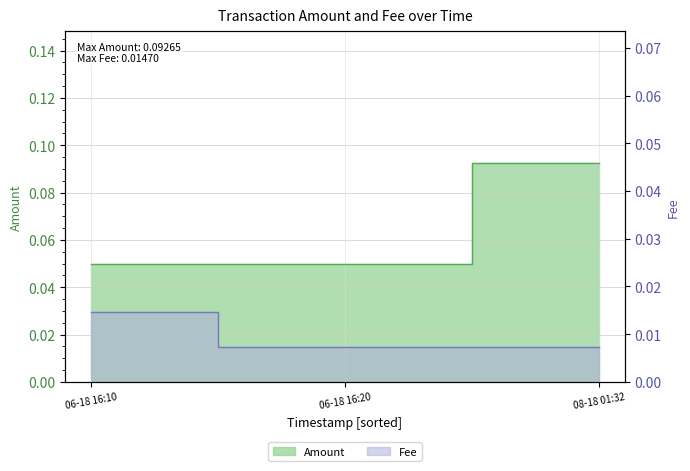

List the series in order of their overall mean, lowest first.

Fee, Amount